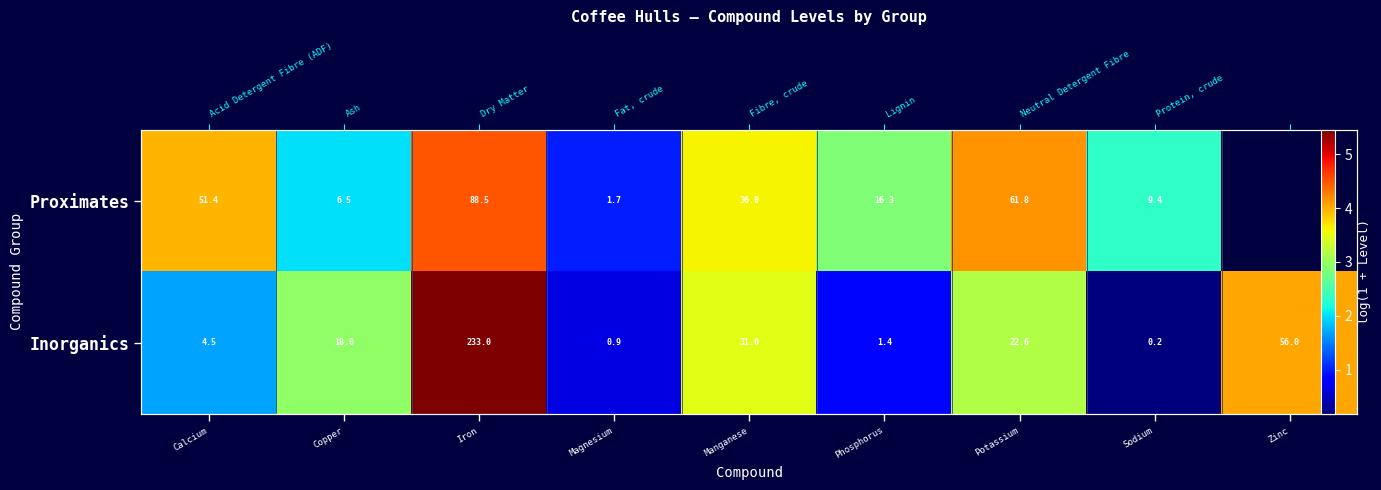

True or false: Inorganics has a value of 1.4 at Potassium.

False